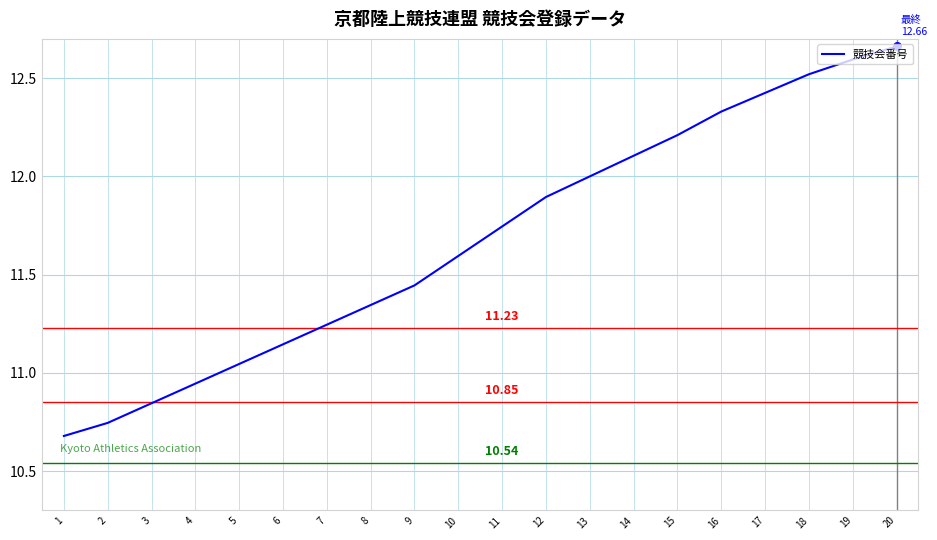

Between 4 and 13, which is larger?

13